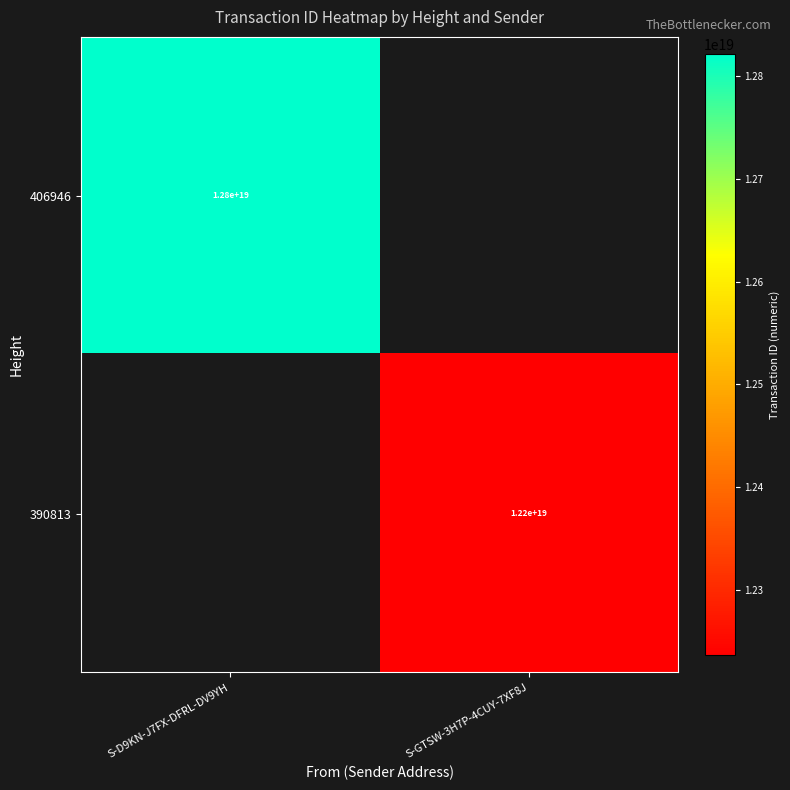

Is it true that 406946 equals 4854094251876793344.0 at S-D9KN-J7FX-DFRL-DV9YH?

False